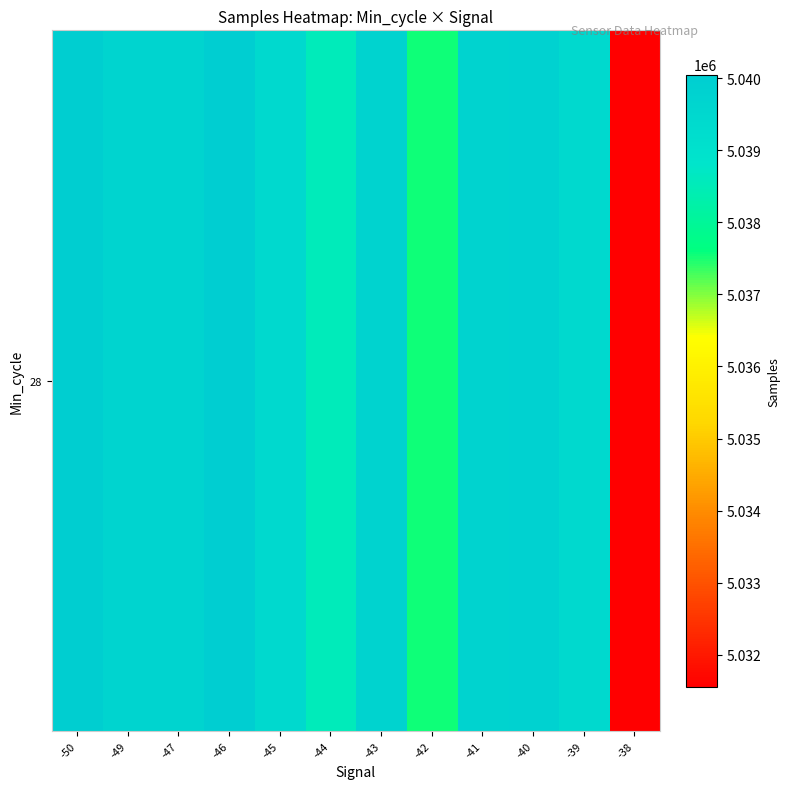

Reading right to left, extract all data points from this chart.

5031558.0	5039438.7	5039803.8	5039731.0	5037535.5	5039736.8	5038525.4	5039448.3	5040046.7	5039706.3	5039668.7	5039990.0